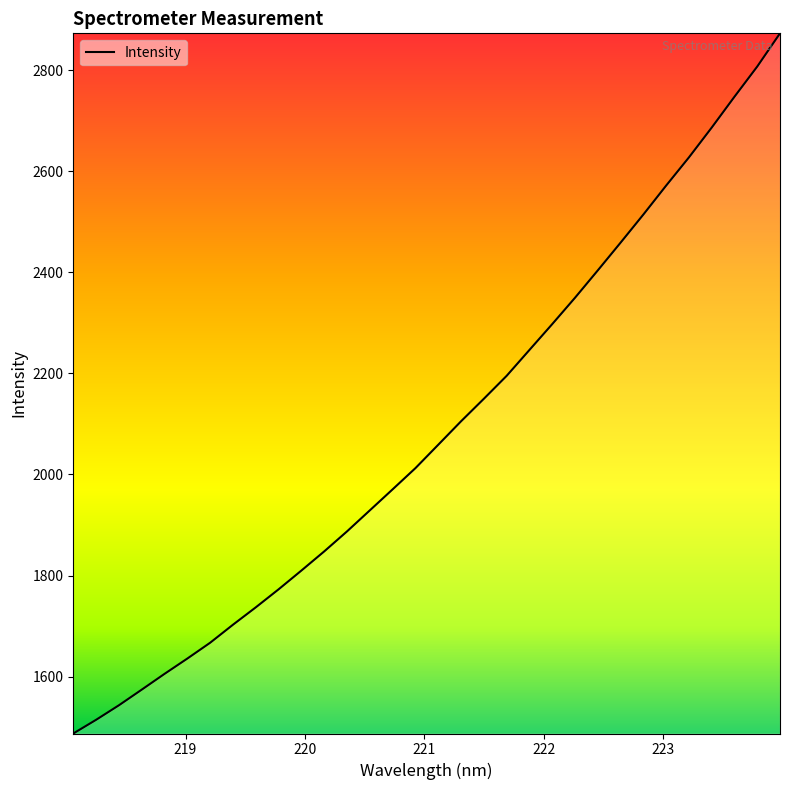

What is the minimum value shown in the chart?

1487.6